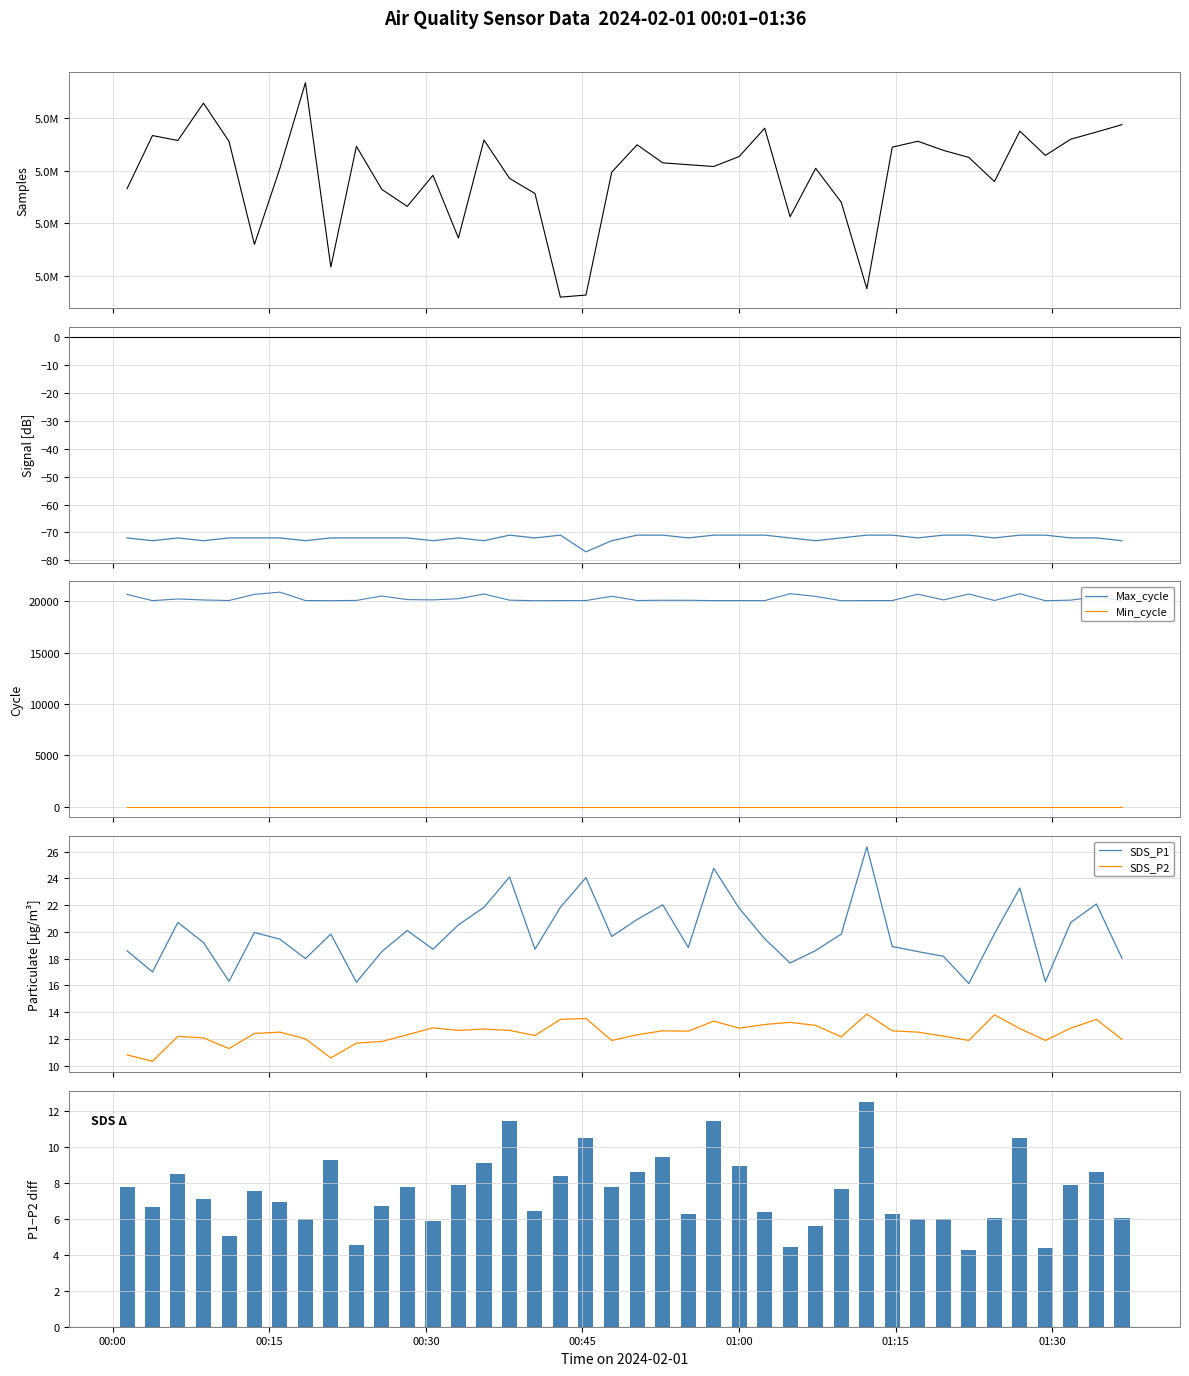

What is the lowest value of the SDS_P2 series?

10.3